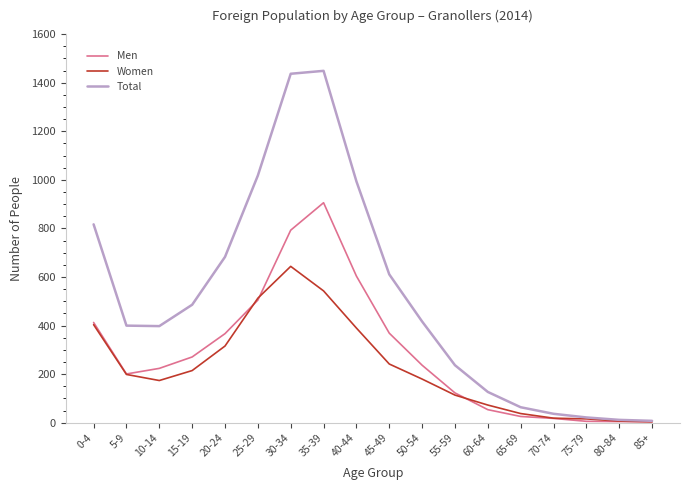

What is the smallest value displayed?

4